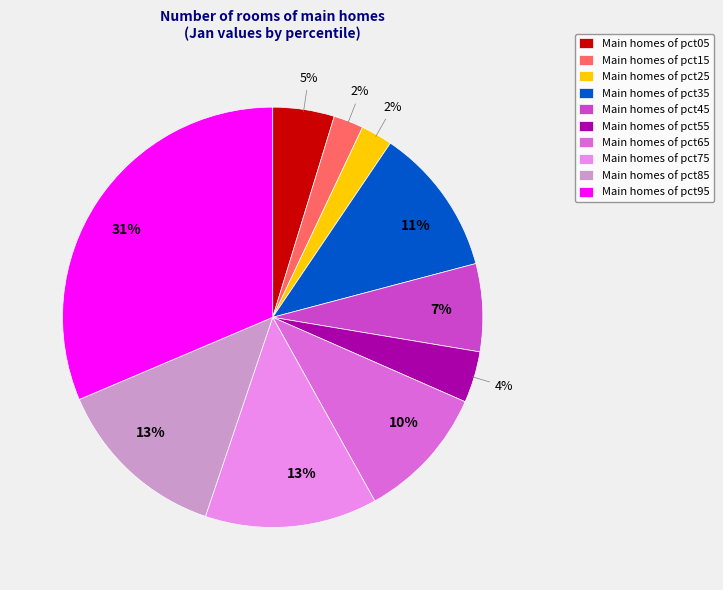

To the nearest percent, what is the average slice percentage?

10%